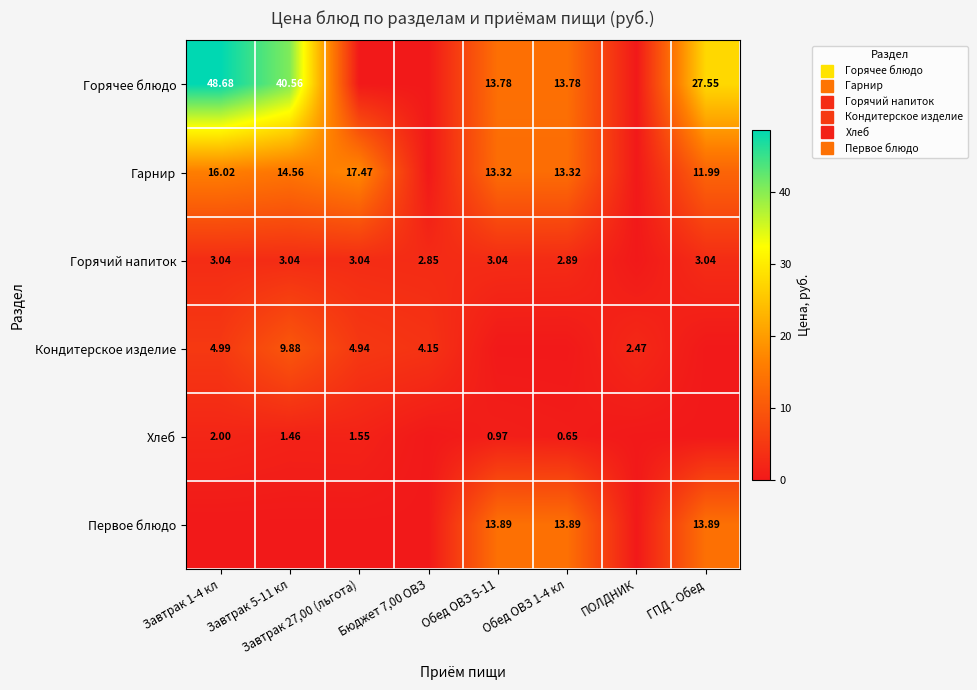

How many data points in Горячий напиток are above 3?

5